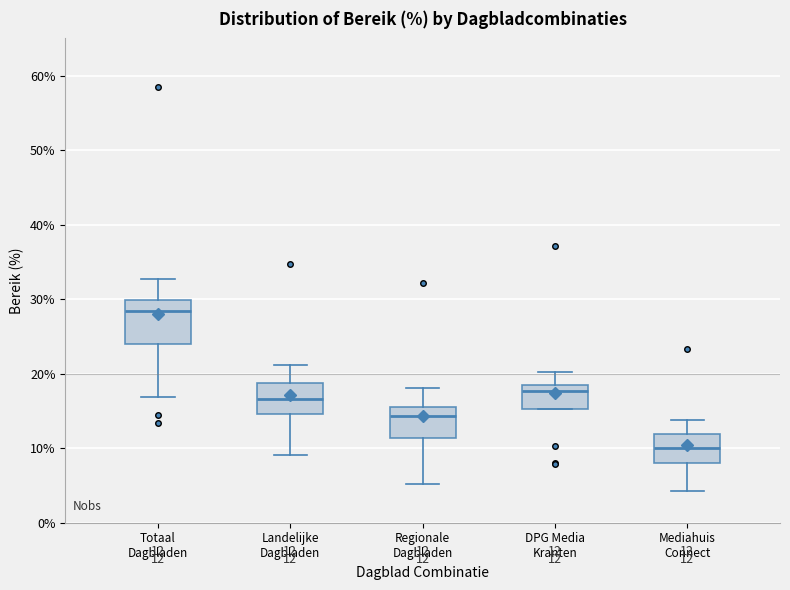

Which box has the highest median line?

Totaal Dagbladen